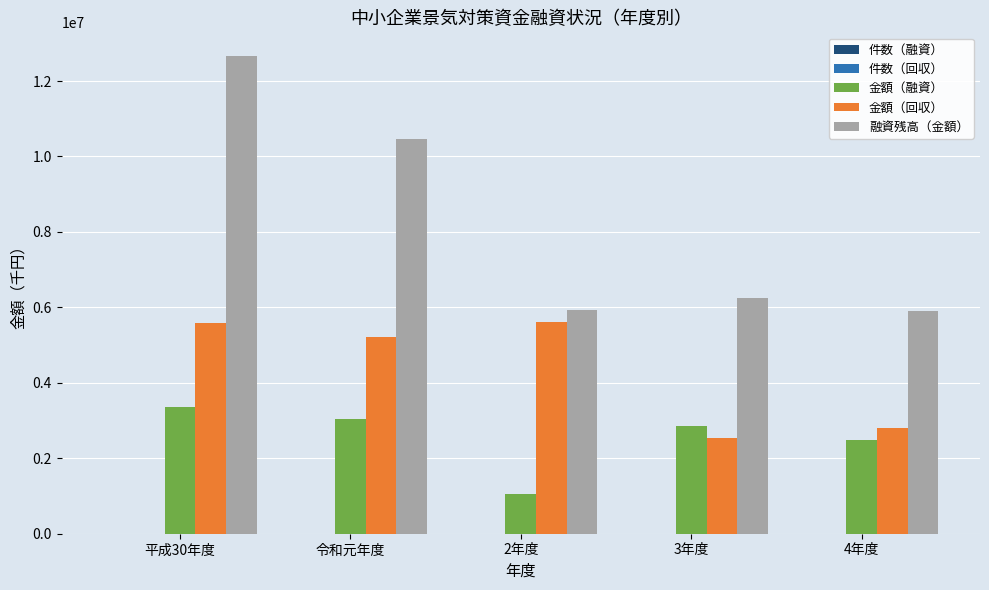

Which series has the largest range (max minus min)?

融資残高（金額）